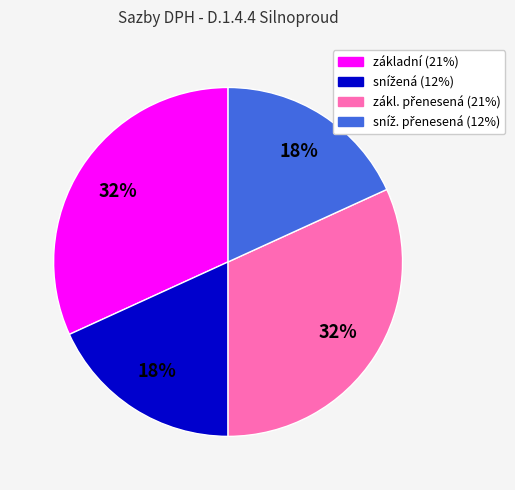

To the nearest percent, what is the difference between the largest and smallest slice percentages?

14%